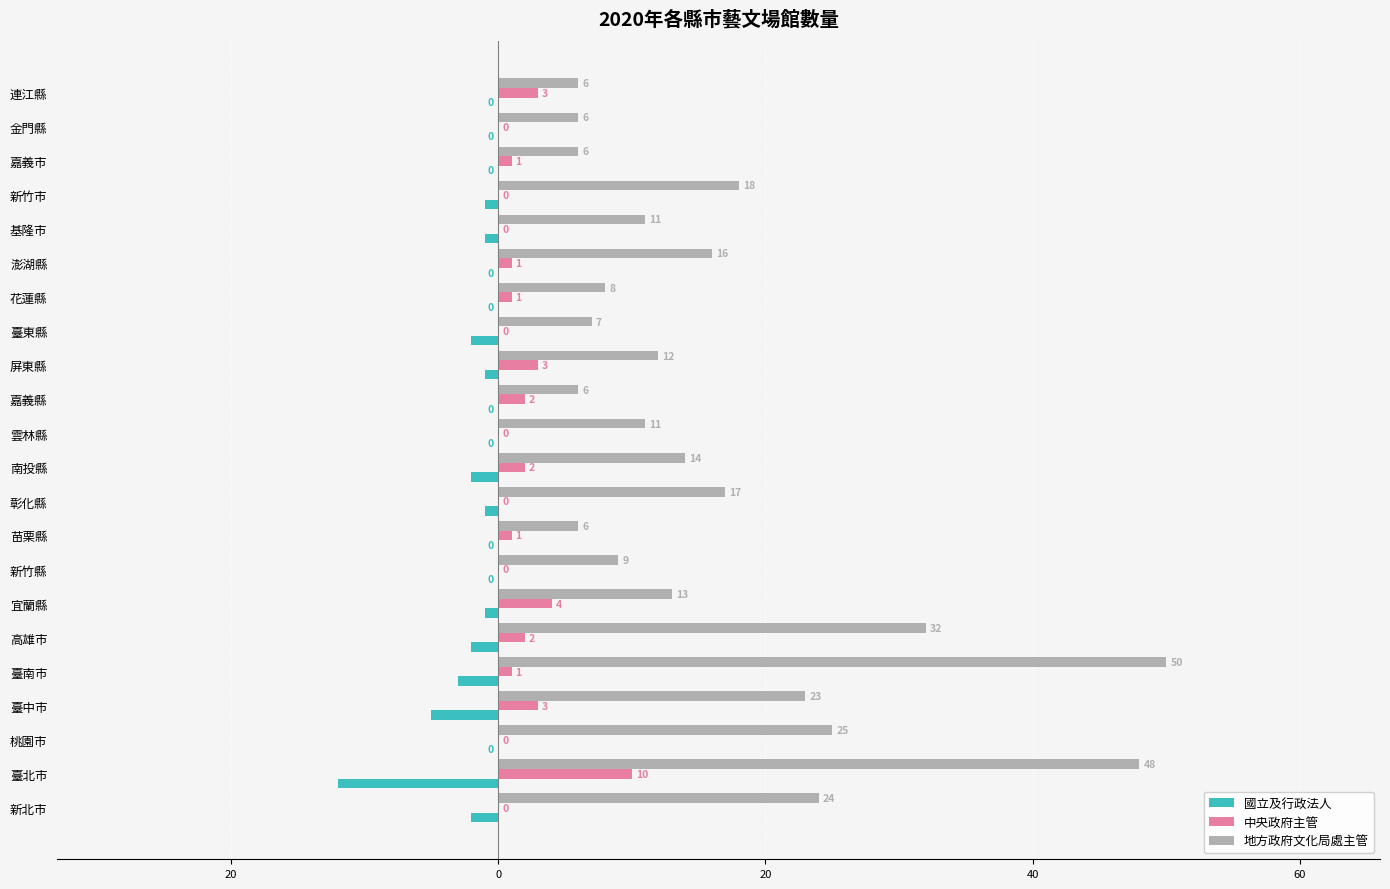

What are all the series names shown in the legend?

國立及行政法人, 中央政府主管, 地方政府文化局處主管